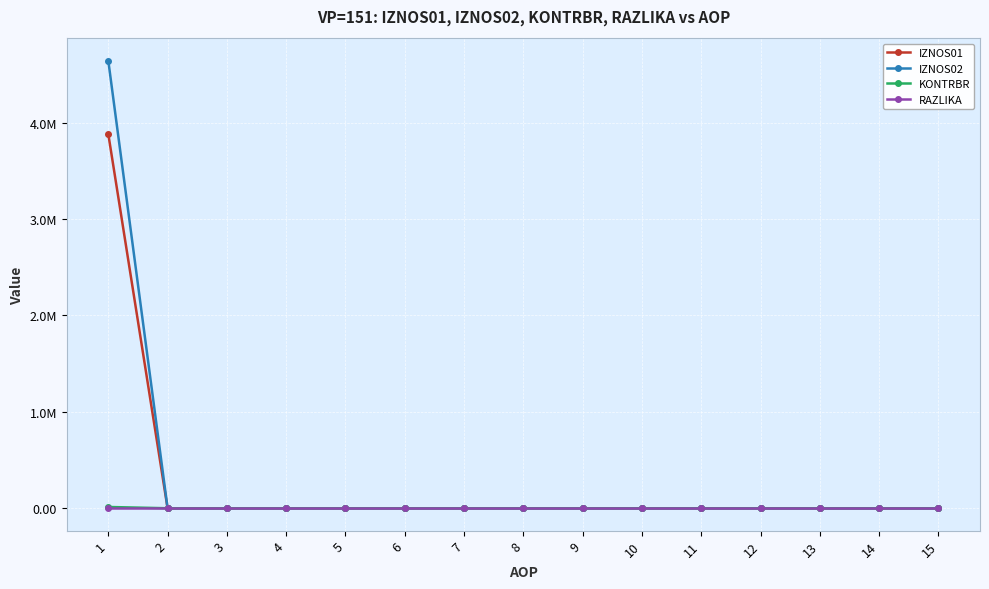

True or false: IZNOS02 has a value of -1516533.2 at 8.

False